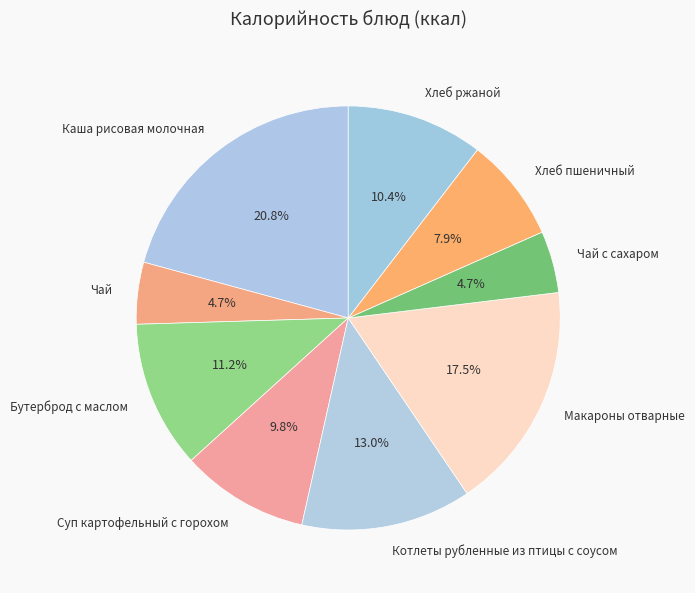

How many slices are in this pie chart?

9